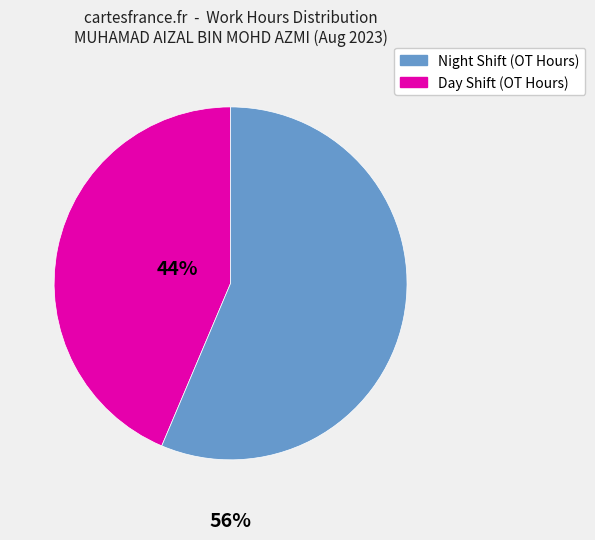

Does any single category account for the majority?

Yes